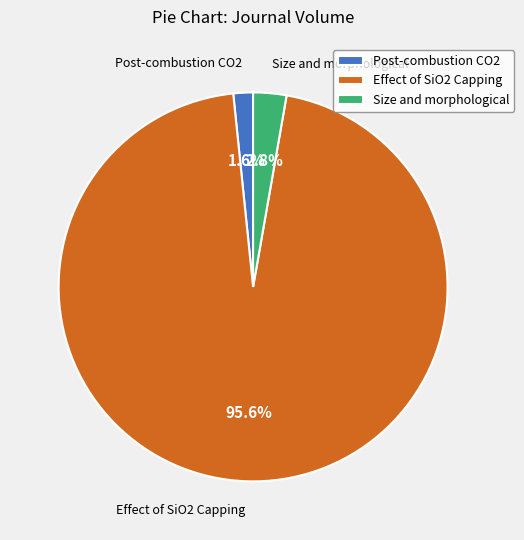

Which has a higher value, Size and morphological or Post-combustion CO2?

Size and morphological